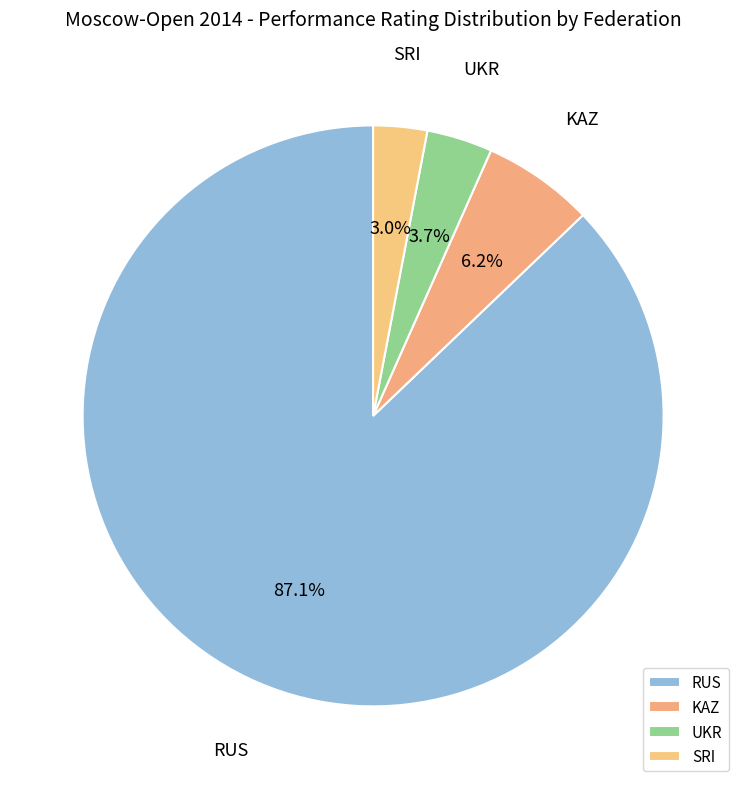

To the nearest percent, what is the difference between the SRI and KAZ slice percentages?

3%